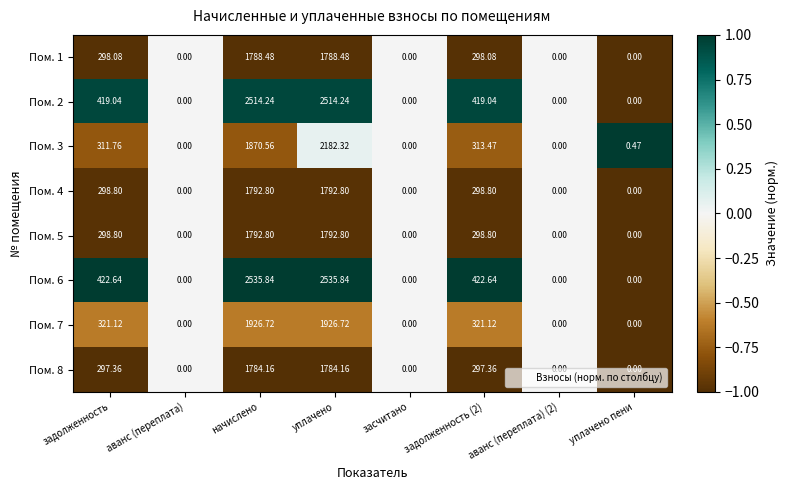

Which series changed the most between аванс (переплата) and начислено?

Пом. 6